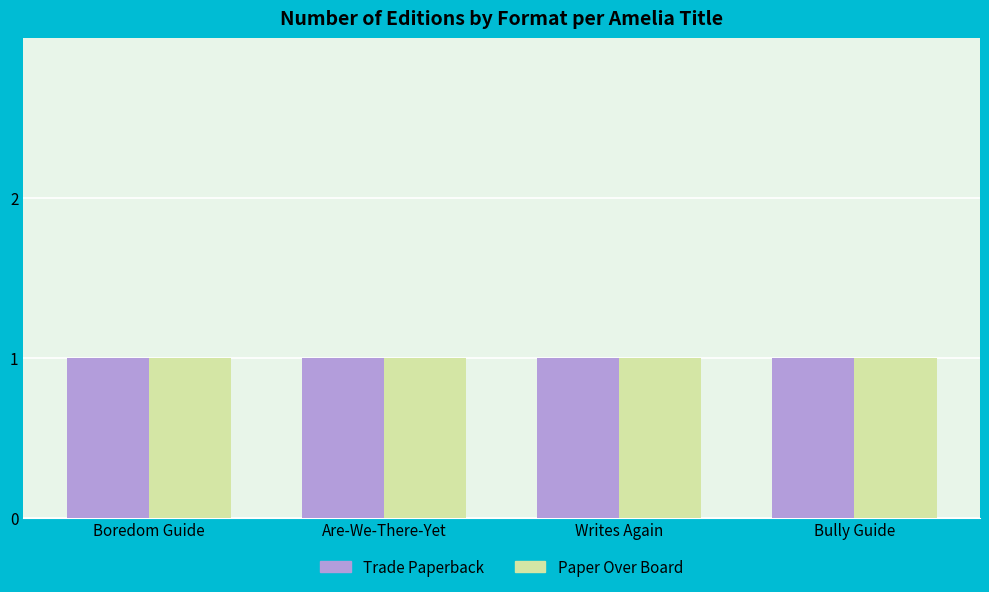

At which label is Trade Paperback closest to 3?

Amelia Boredom Survival Guide